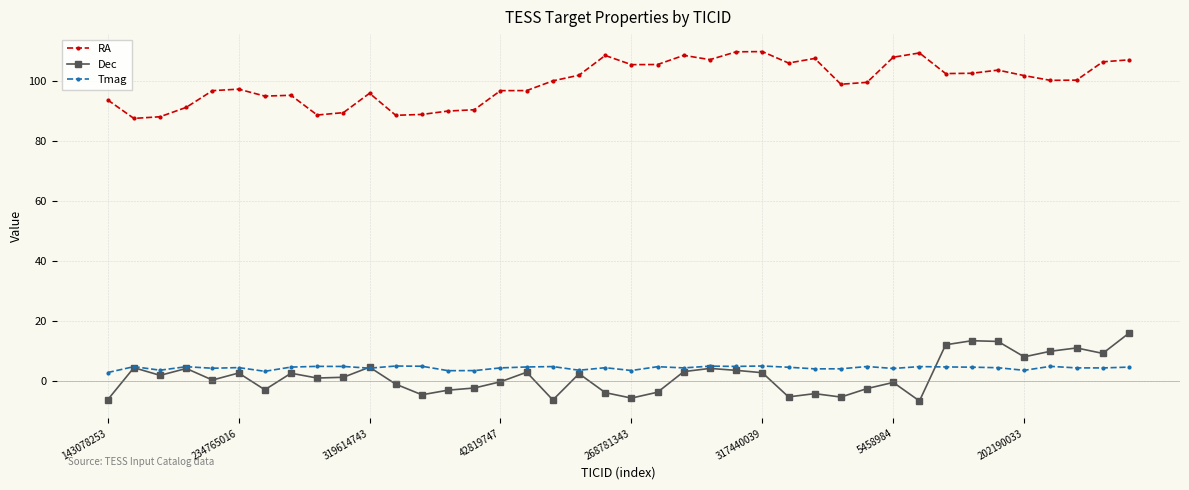

What is the average value of the Tmag series?

4.3